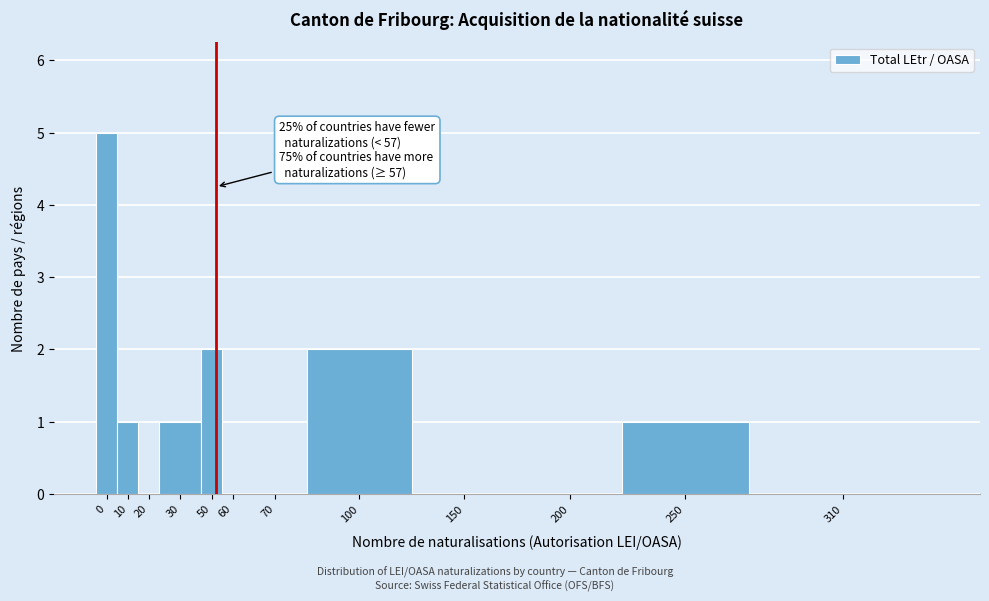

Reading left to right, transcribe all the data shown in this chart.

0=5	10=1	20=0	30=1	50=2	60=0	70=0	100=2	150=0	200=0	250=1	310=0